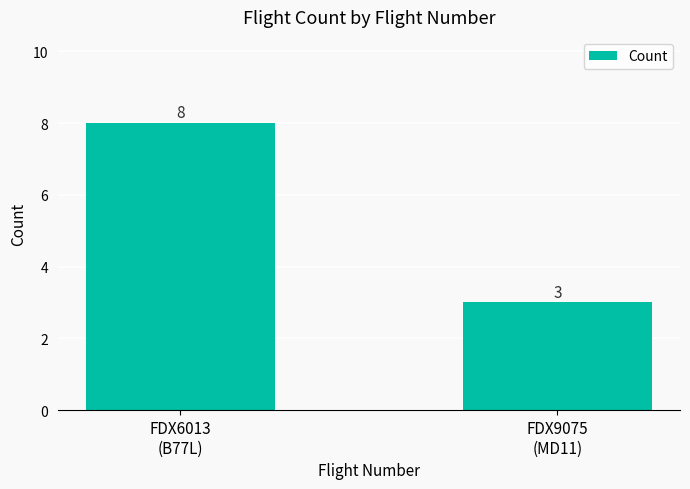

At which label is the value closest to 5?

FDX9075
(MD11)